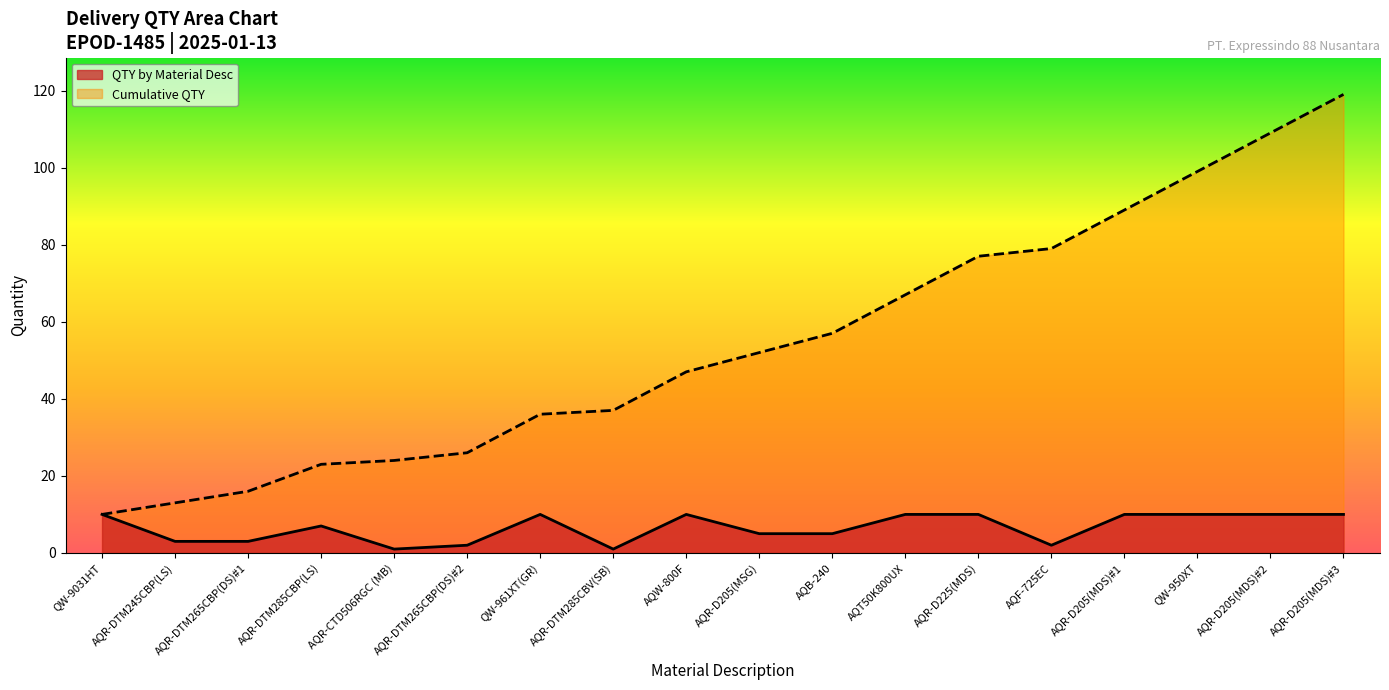

True or false: Cumulative QTY and QTY by Material Desc intersect in this chart.

False